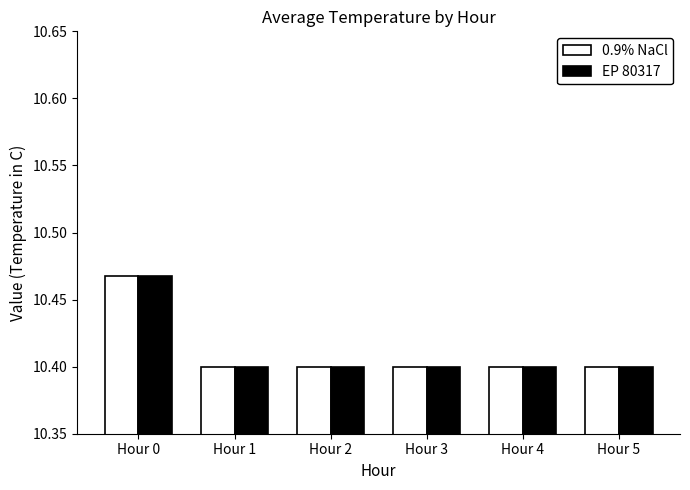

The value of EP 80317 at Hour 1 is 17.4. True or false?

False